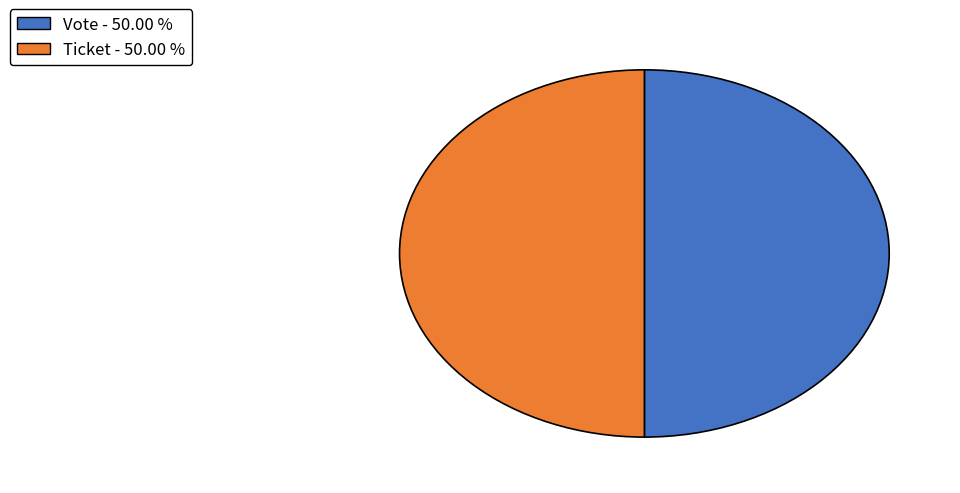

Combined, do Vote and Ticket account for over 50%?

Yes